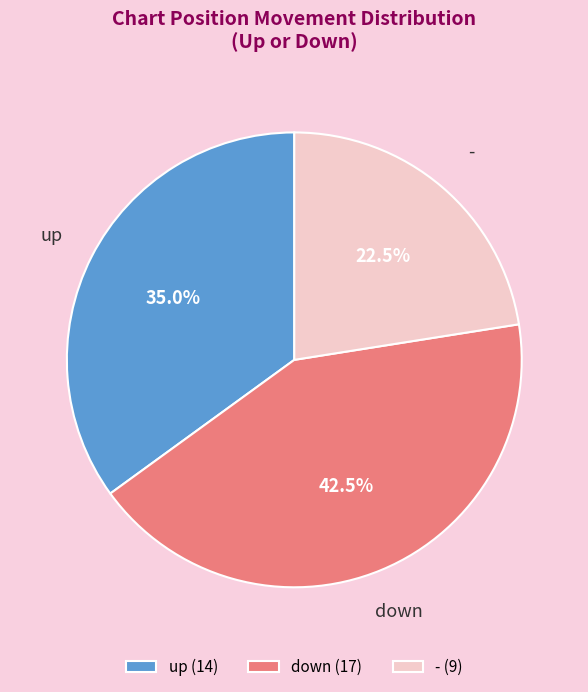

How many slices are in this pie chart?

3